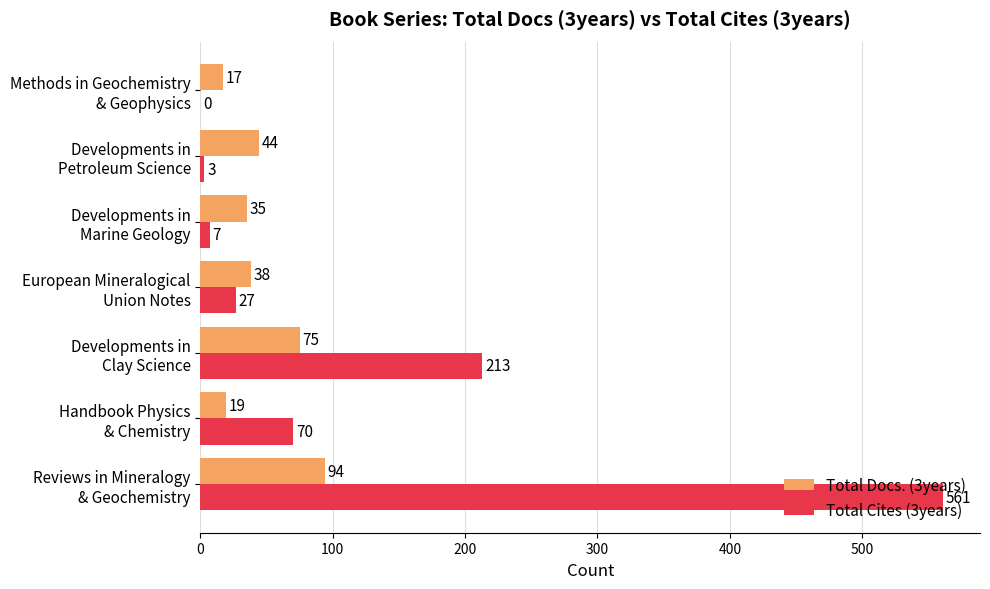

Which series has the largest total across all categories?

Total Cites (3years)